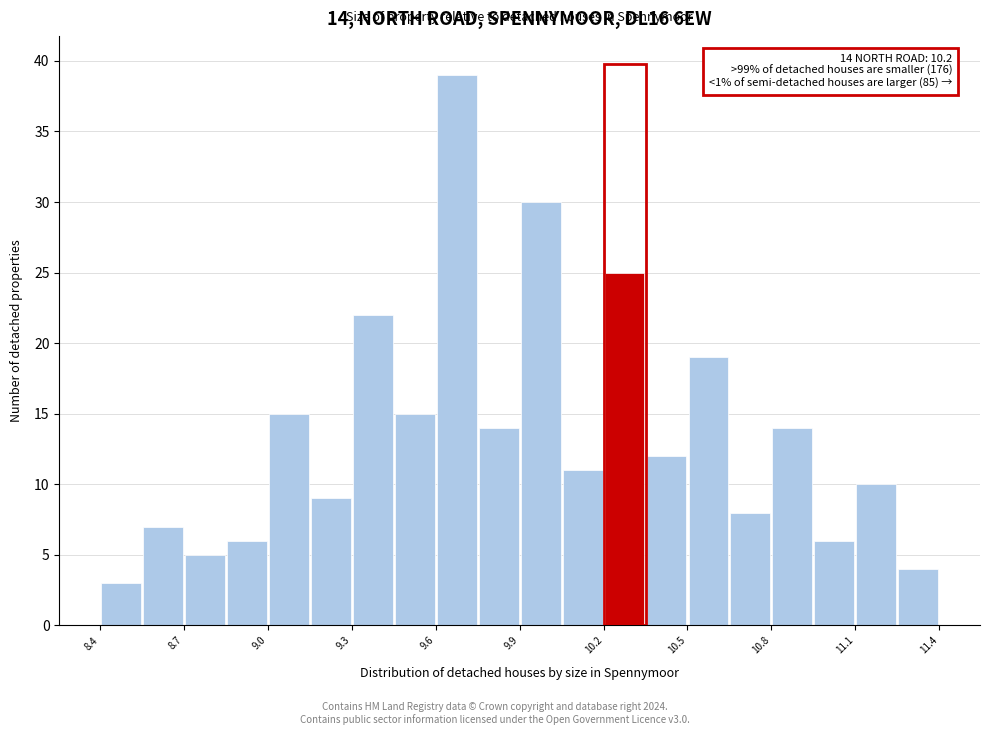

Read against the x-axis, roughly where is the centre of the tallest bar?

9.70